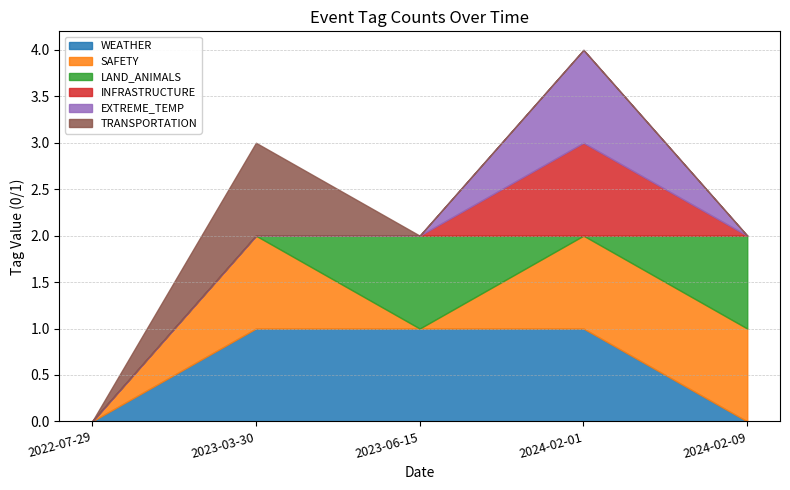

What is the sum of the TRANSPORTATION values at 2023-03-30 and 2022-07-29?

1